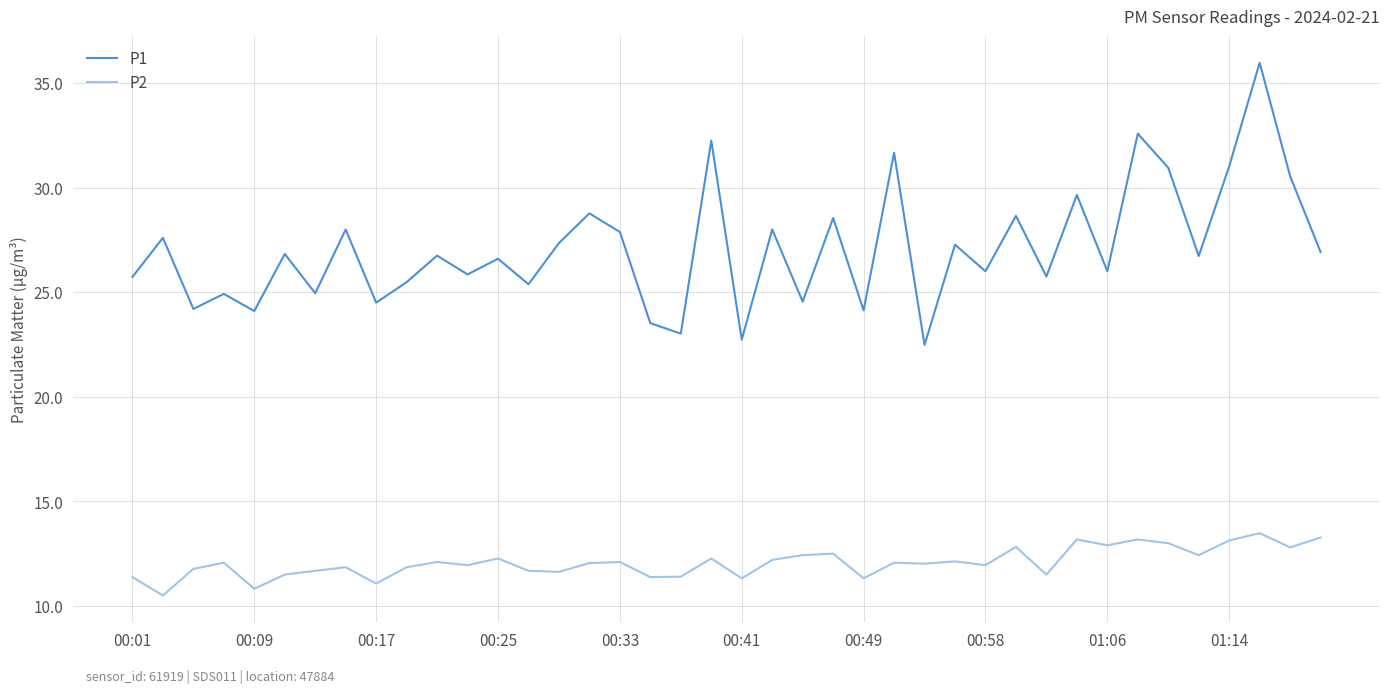

Rank the series by their average value, from lowest to highest.

P2, P1